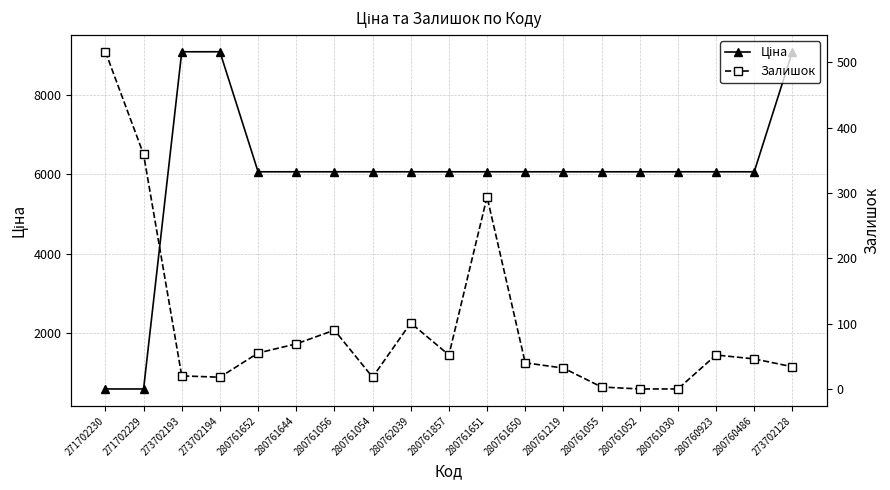

What are all the series names shown in the legend?

Ціна, Залишок